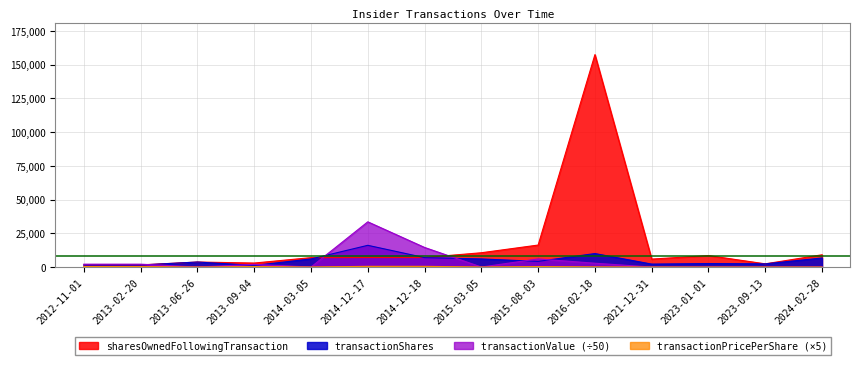

Which label corresponds to the largest value in the chart?

2016-02-18